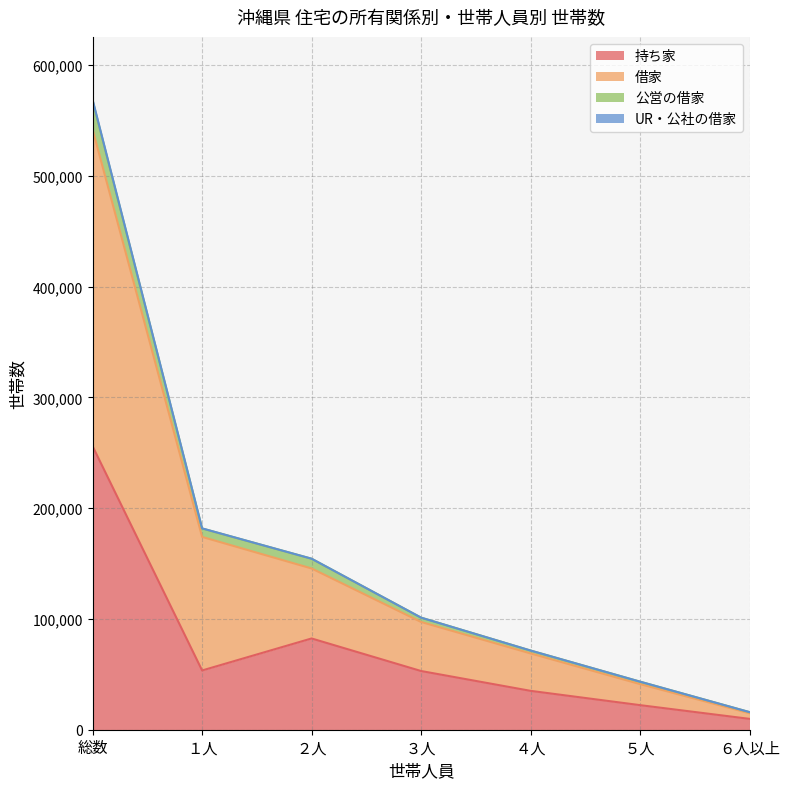

At which category is the sum across all series the highest?

総数